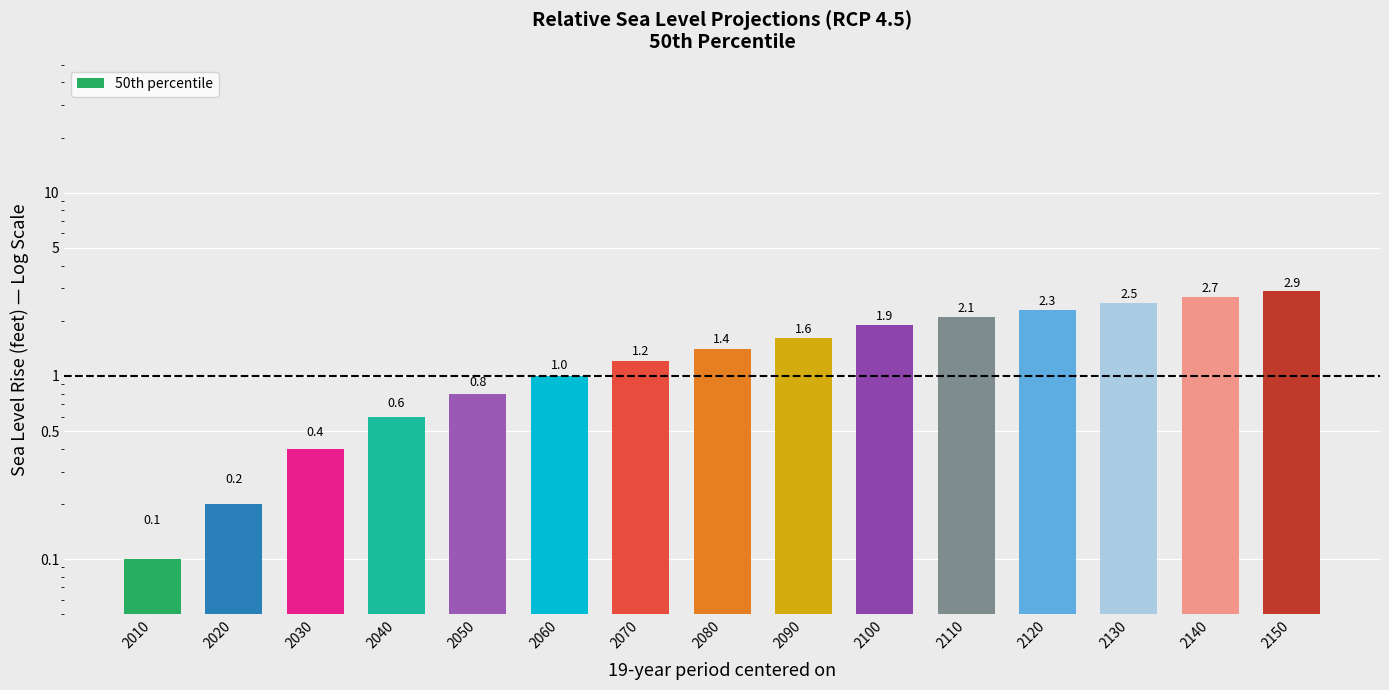

Which label corresponds to the smallest value in the chart?

2010